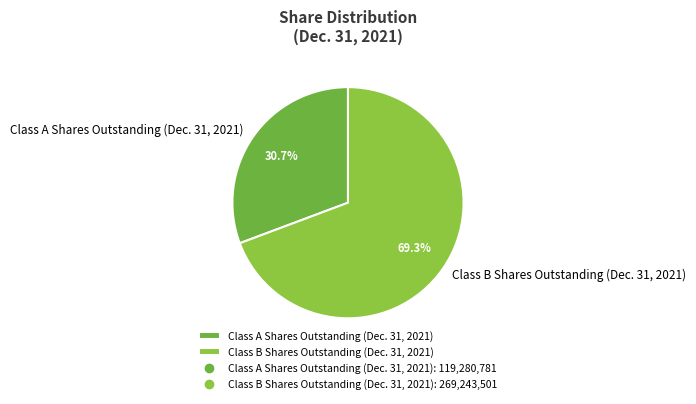

To the nearest percent, what is the combined percentage of Class B Shares Outstanding (Dec. 31, 2021) and Class A Shares Outstanding (Dec. 31, 2021)?

100%